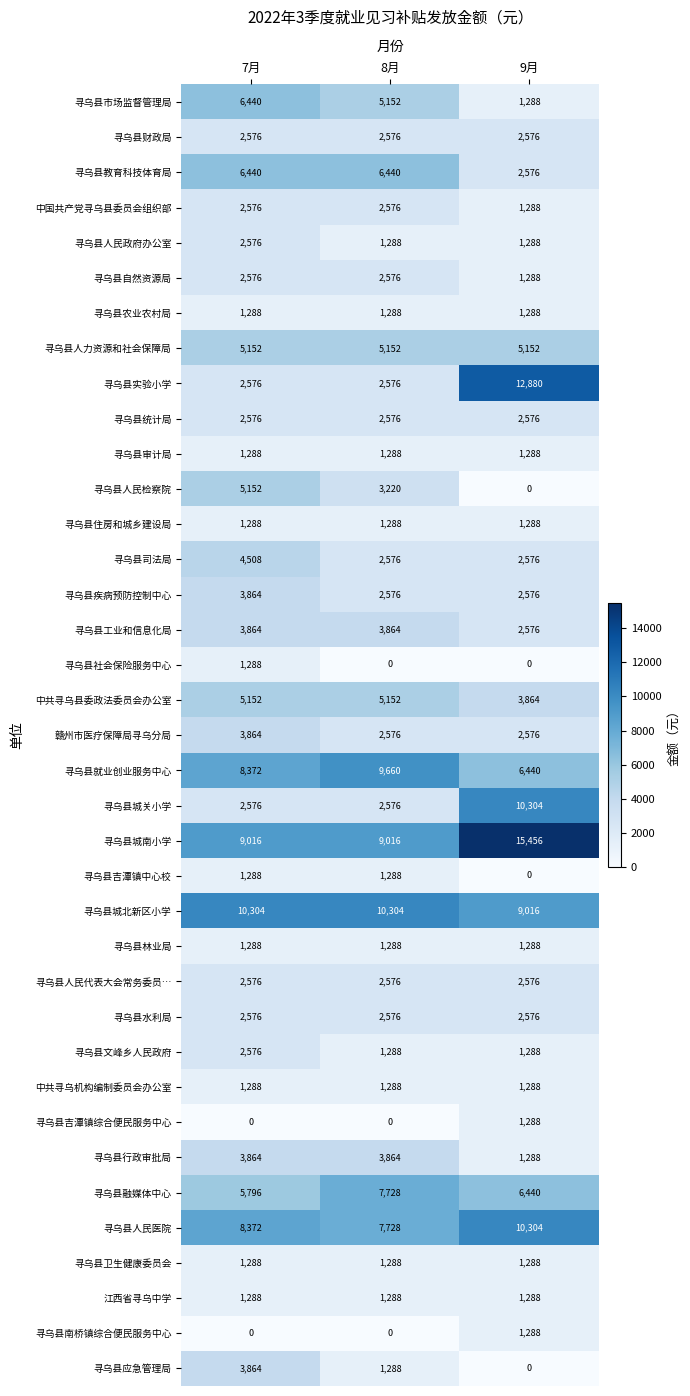

What is the approximate value of 寻乌县教育科技体育局 at 9月?

2576